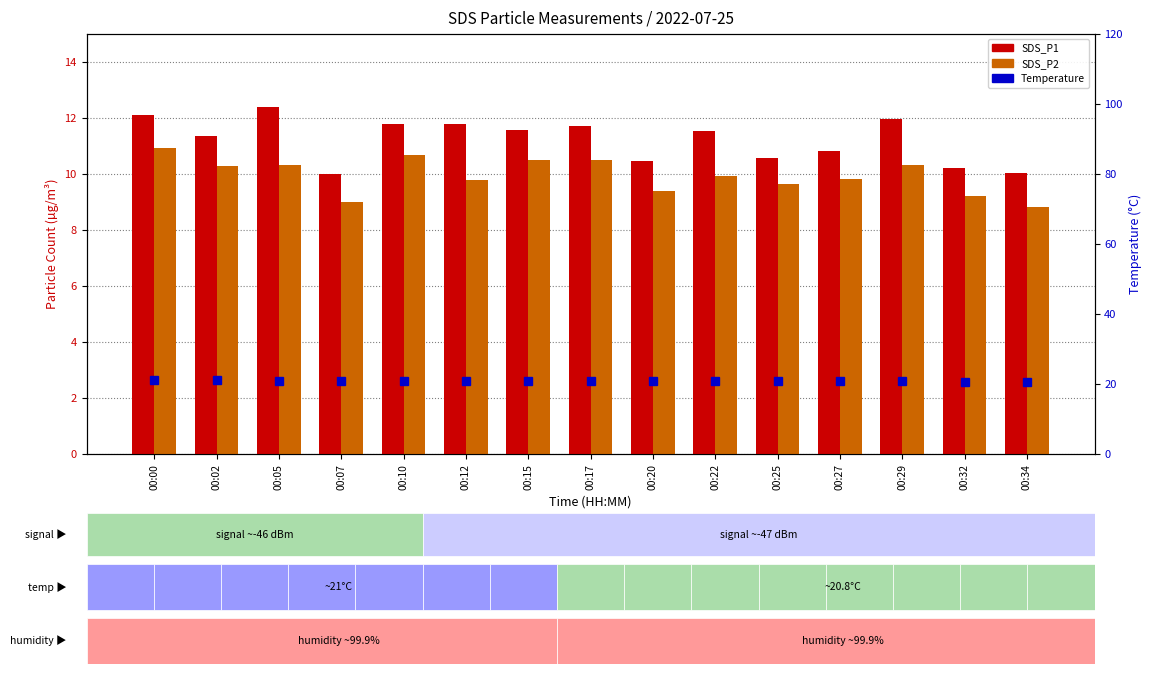

The SDS_P2 series shows 9.0 at 00:07. True or false?

True